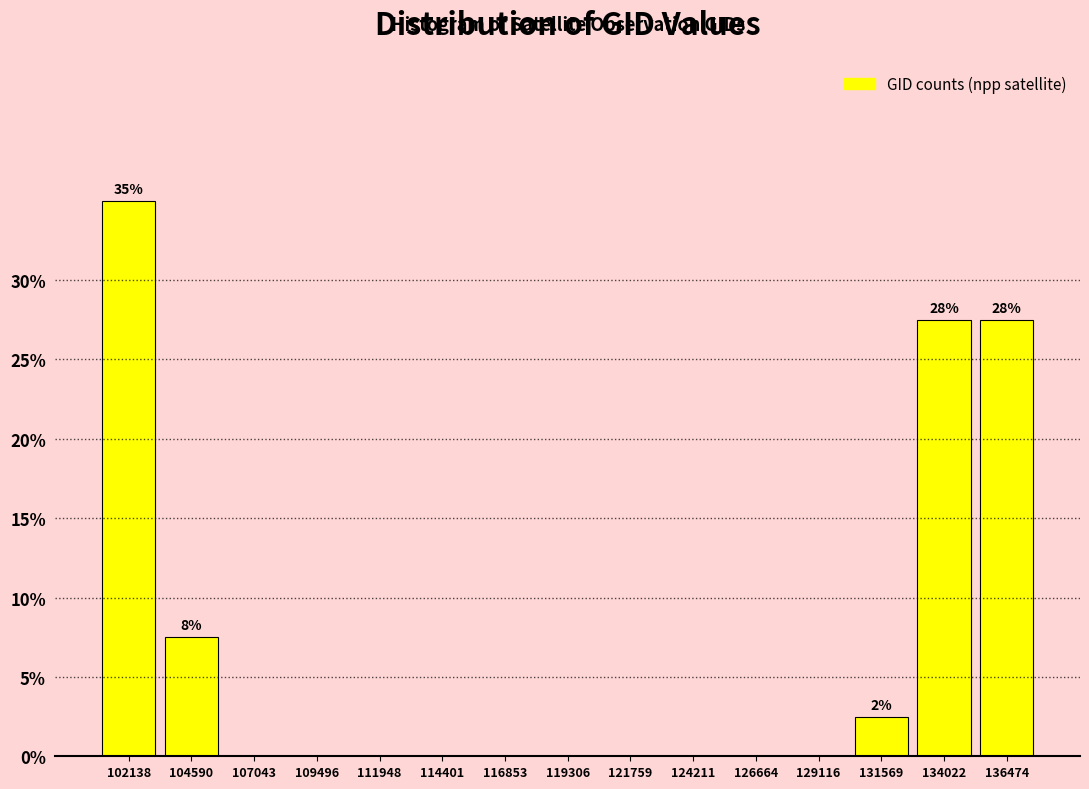

Which range on the x-axis has the tallest bar?

101000 to 103500